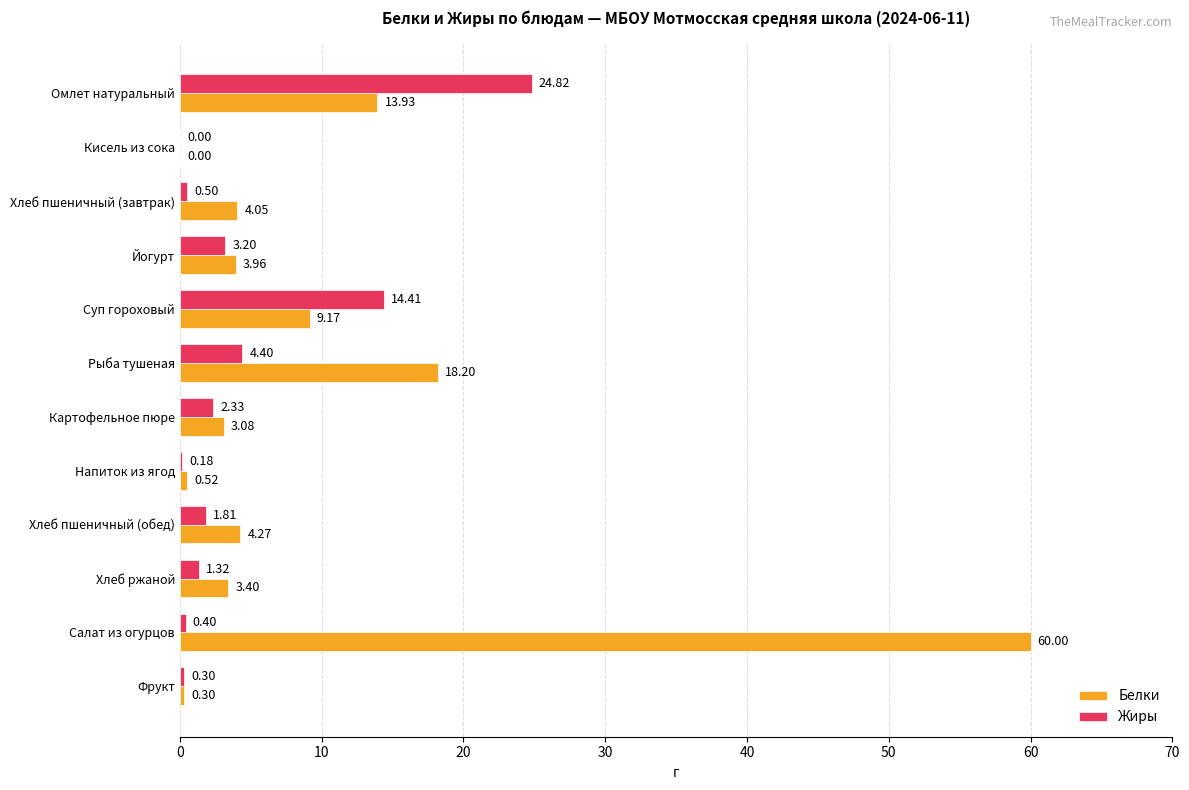

How many values in Белки are above zero?

11